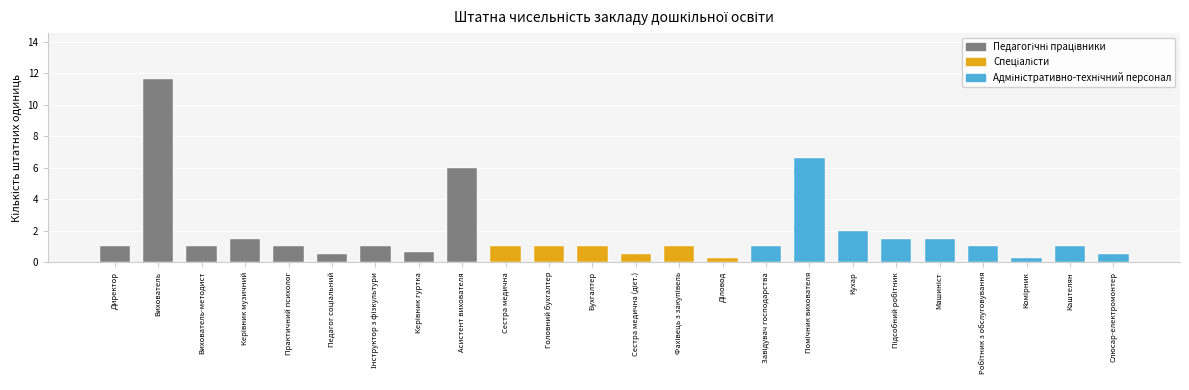

What is the difference between the values at Сестра медична and Асистент вихователя?

5.0